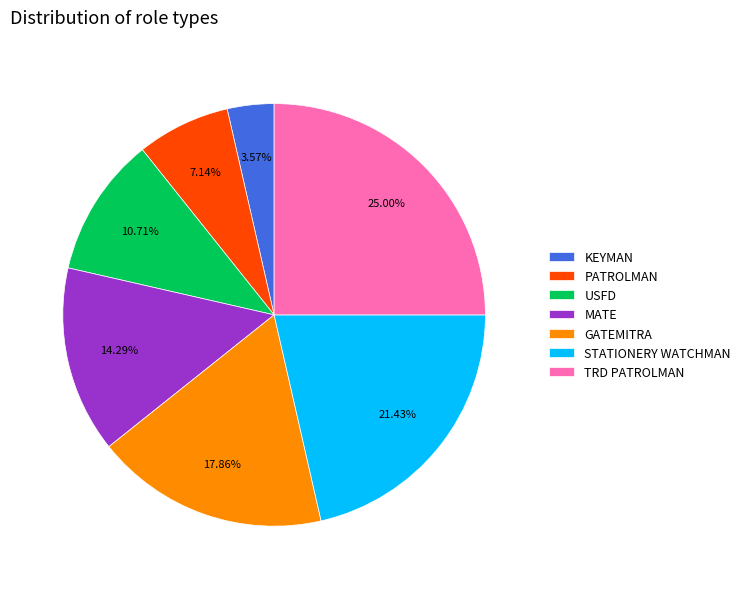

To the nearest percent, what is the average slice percentage?

14%